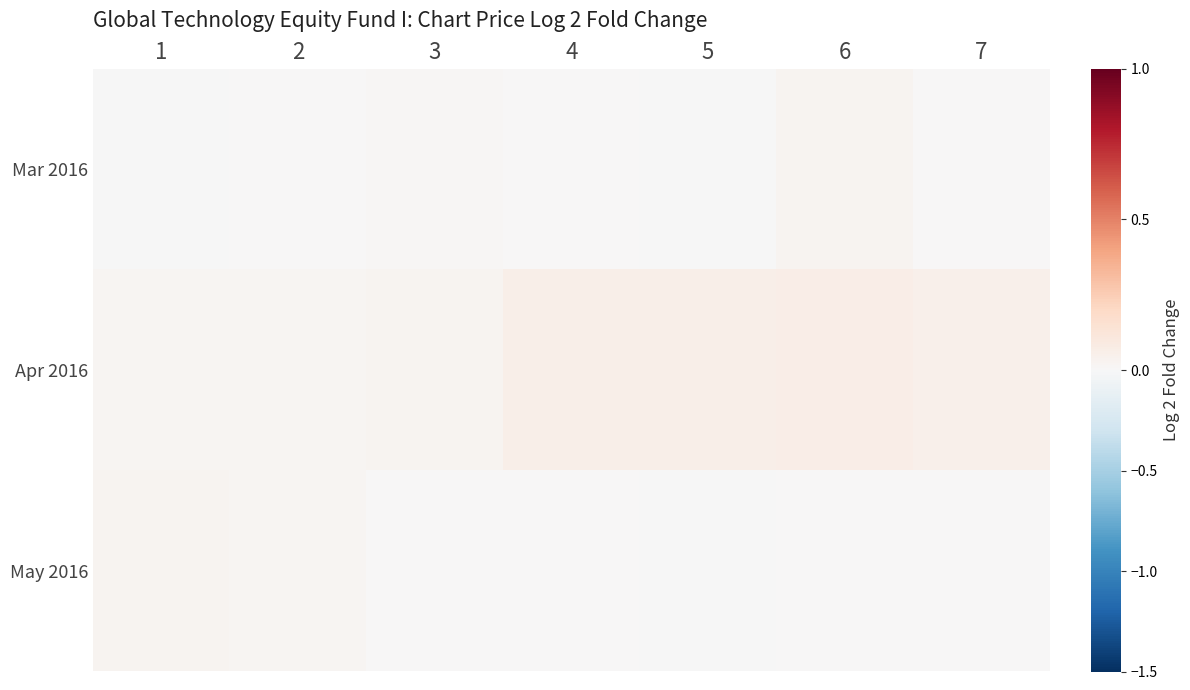

Reading left to right, what are all the values shown in this chart?

Mar 2016: 1=-0.0	2=0.0	3=0.0	4=0.0	5=-0.0	6=0.0	7=0.0
Apr 2016: 1=0.0	2=0.0	3=0.0	4=0.1	5=0.1	6=0.1	7=0.1
May 2016: 1=0.0	2=0.0	3=0.0	4=0.0	5=-0.0	6=0.0	7=0.0